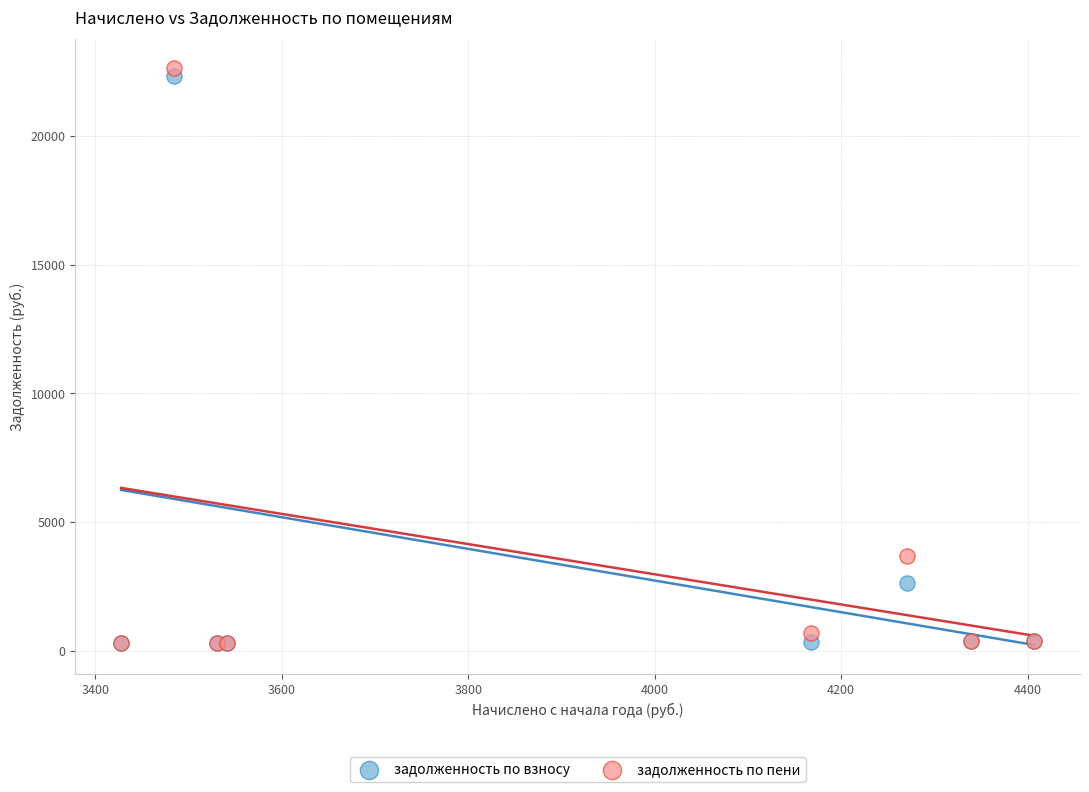

What are all the series names shown in the legend?

задолженность по взносу, задолженность по пени